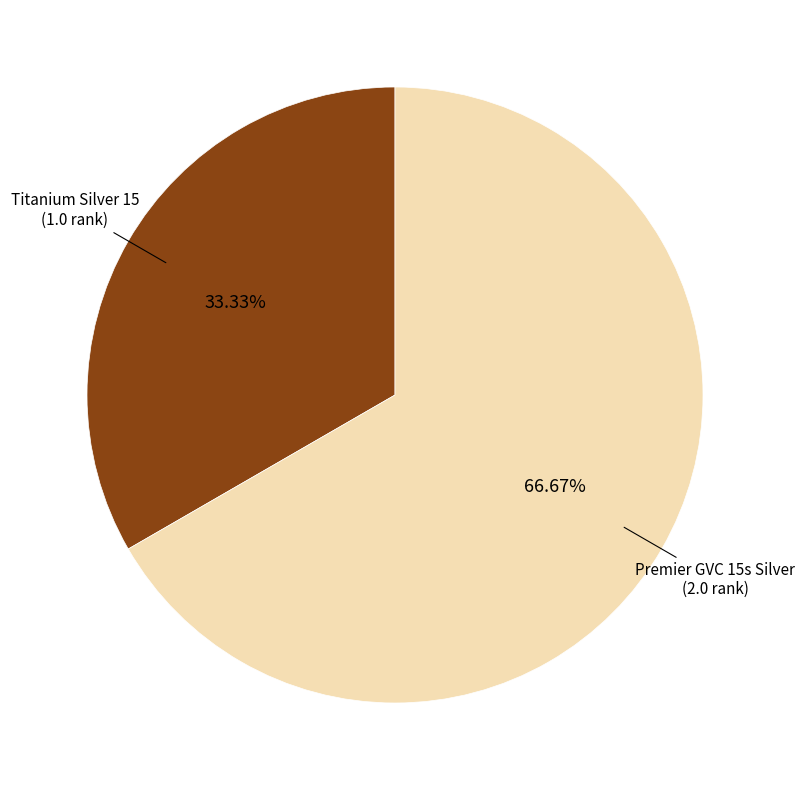

Is there any slice that represents more than half of the pie?

Yes